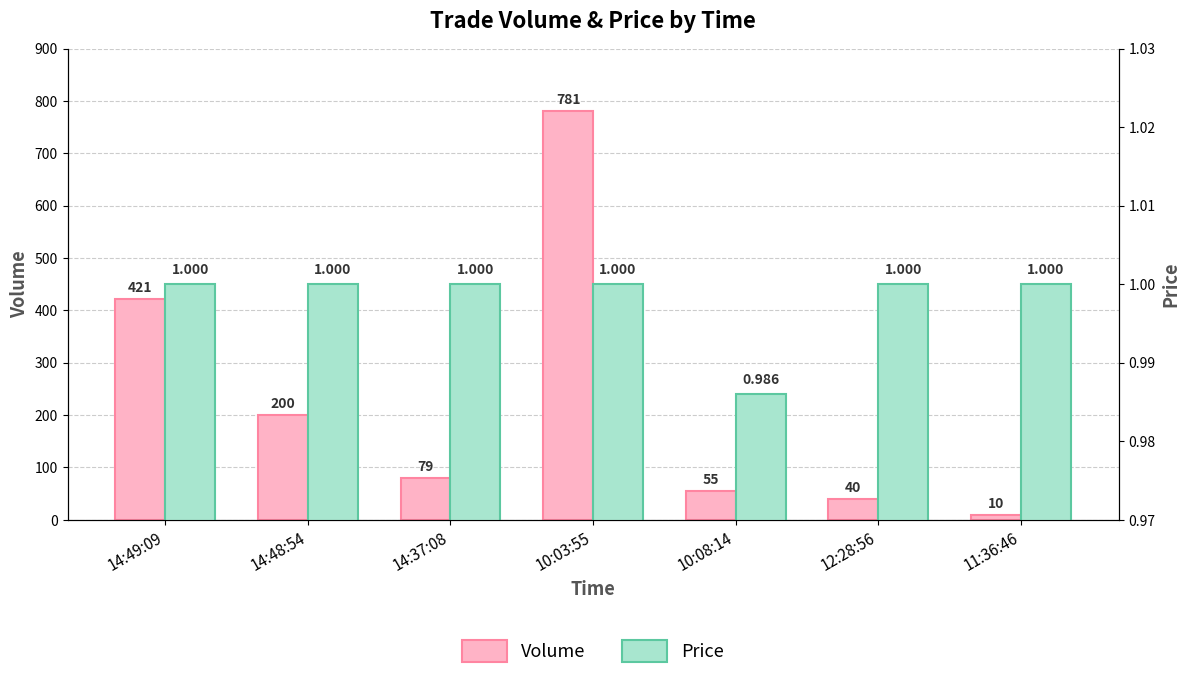

Which series has the largest total across all categories?

Volume